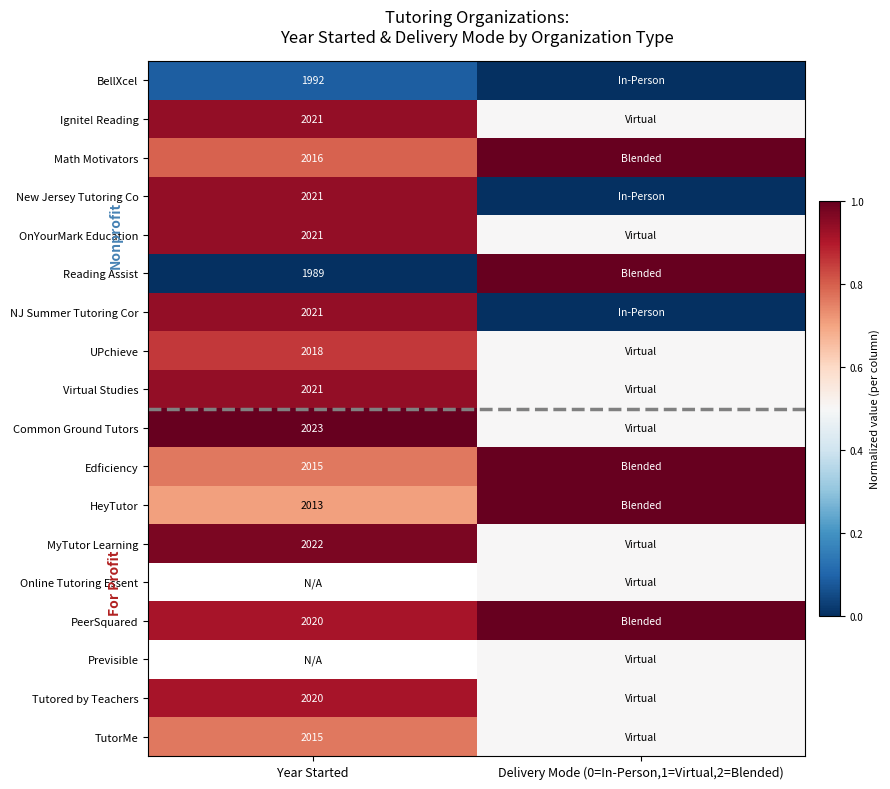

What is the difference between the maximum and minimum values in the Ignite! Reading series?

0.4